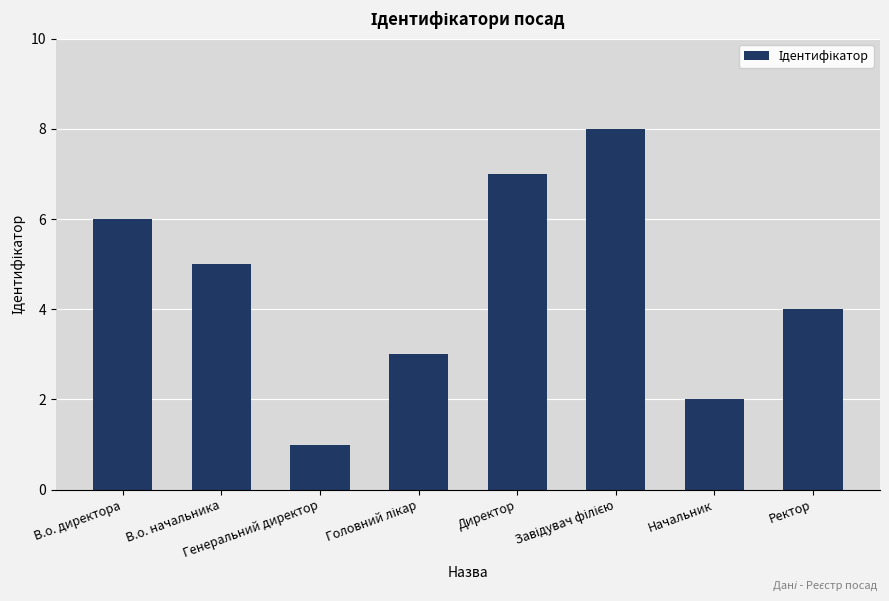

What is the difference between the maximum and second lowest values?

6